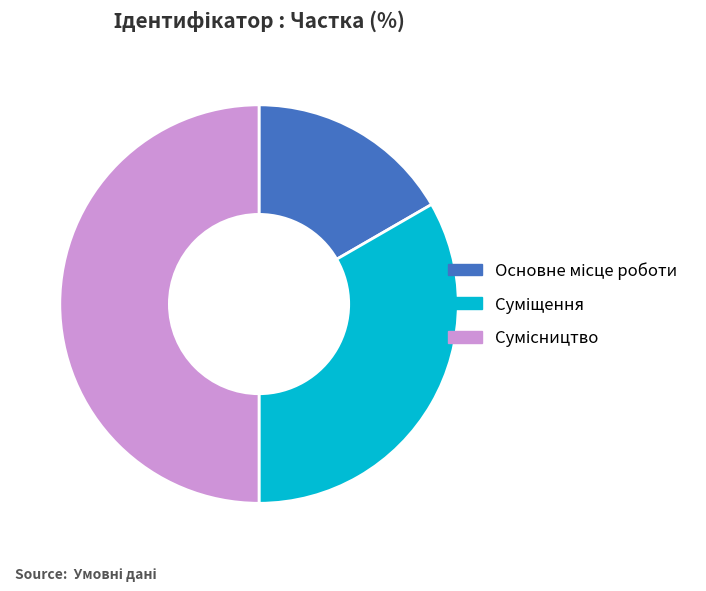

Which slice is the smallest?

Основне місце роботи